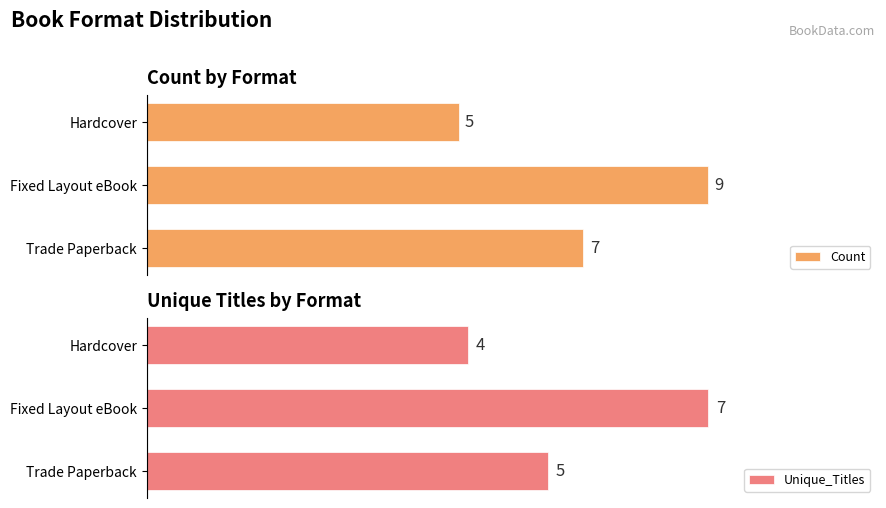

At which label does Unique_Titles reach its peak?

Fixed Layout eBook